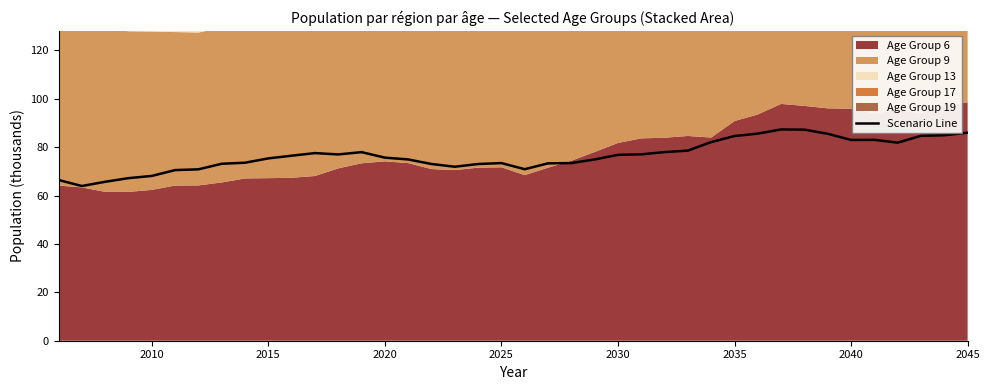

What is the smallest value displayed?

63.9